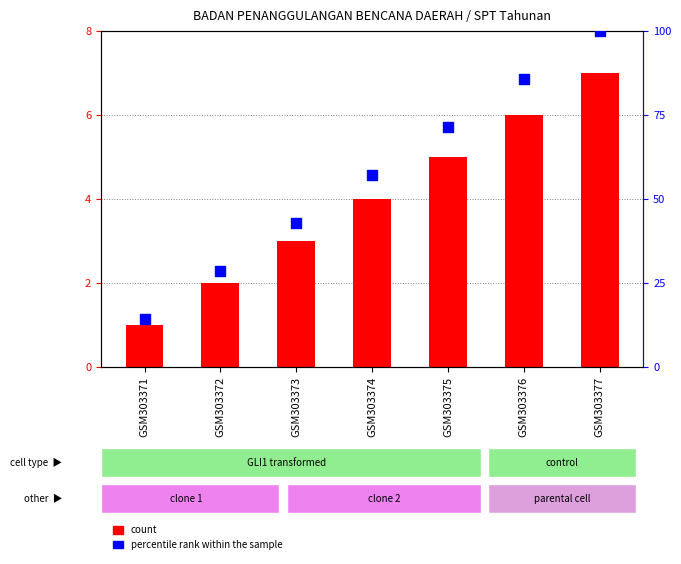

Which series reaches the minimum Y coordinate?

count